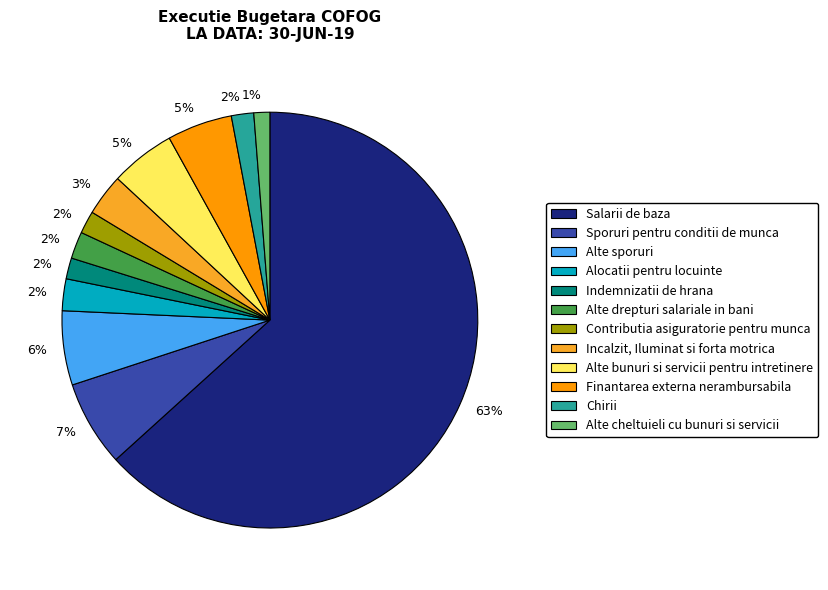

The Chirii slice represents 2% of the pie. True or false?

True